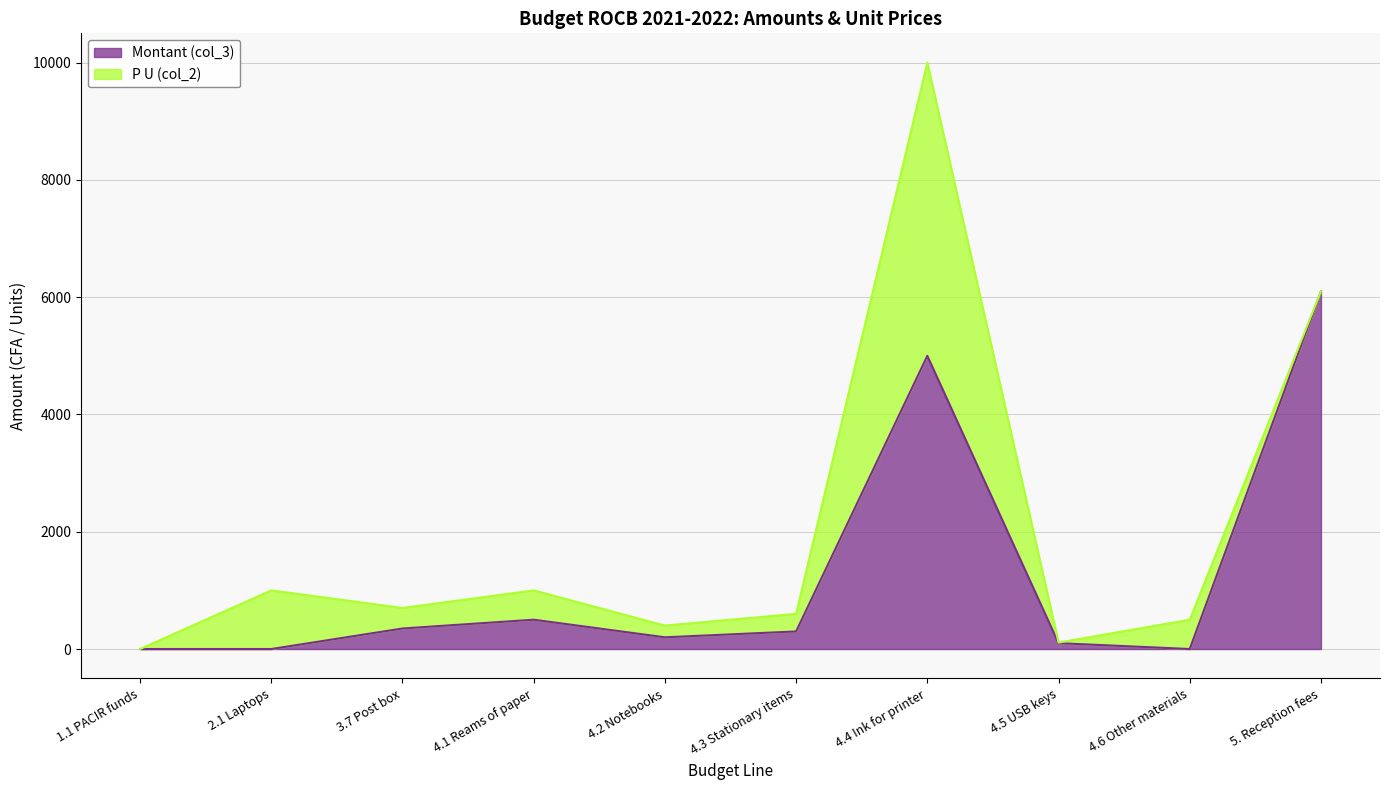

How many lines are shown in the chart?

2